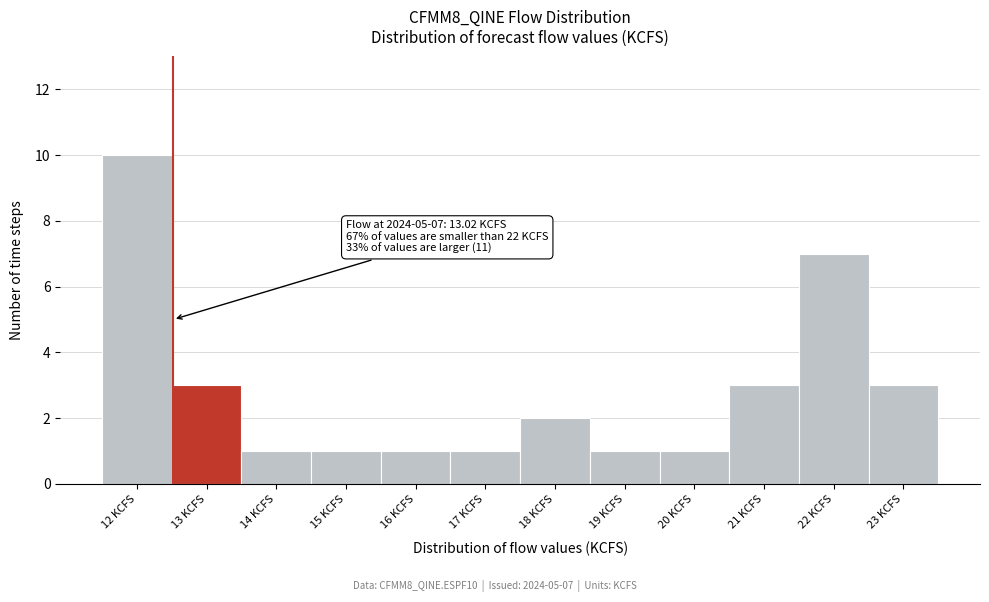

Reading right to left, list all the values displayed in this chart.

3	7	3	1	1	2	1	1	1	1	3	10